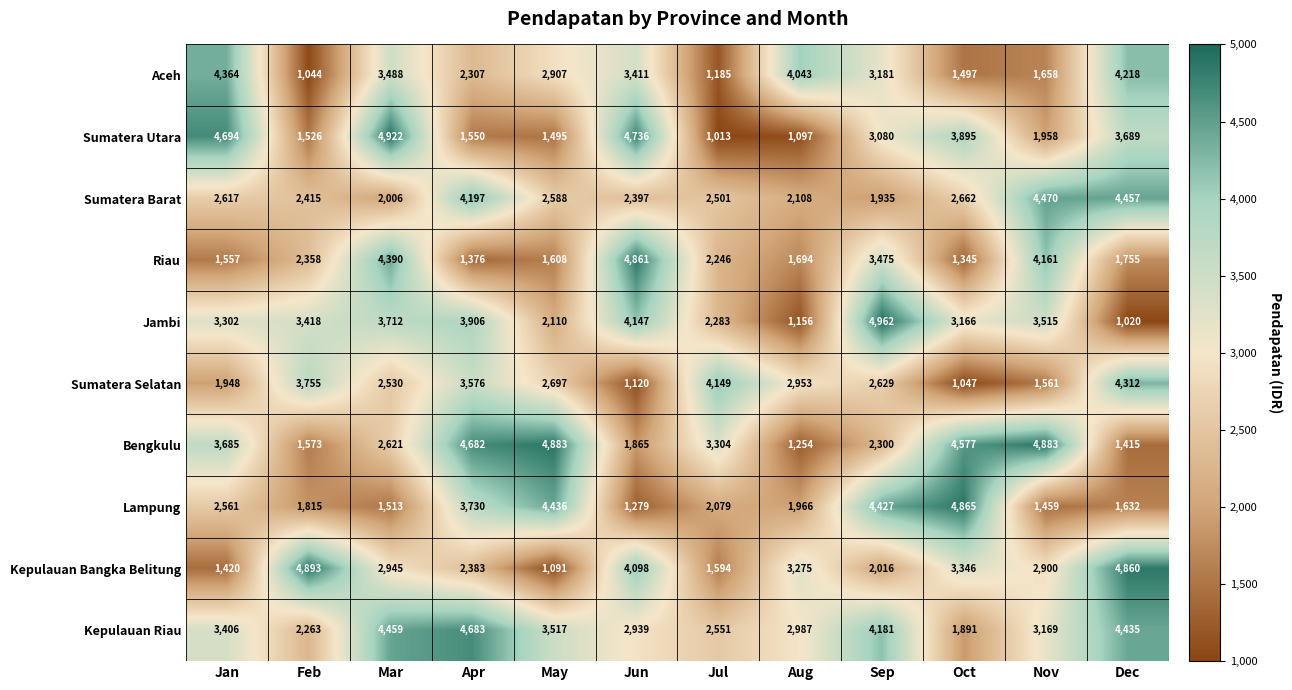

What is the sum of all Riau values?

30826